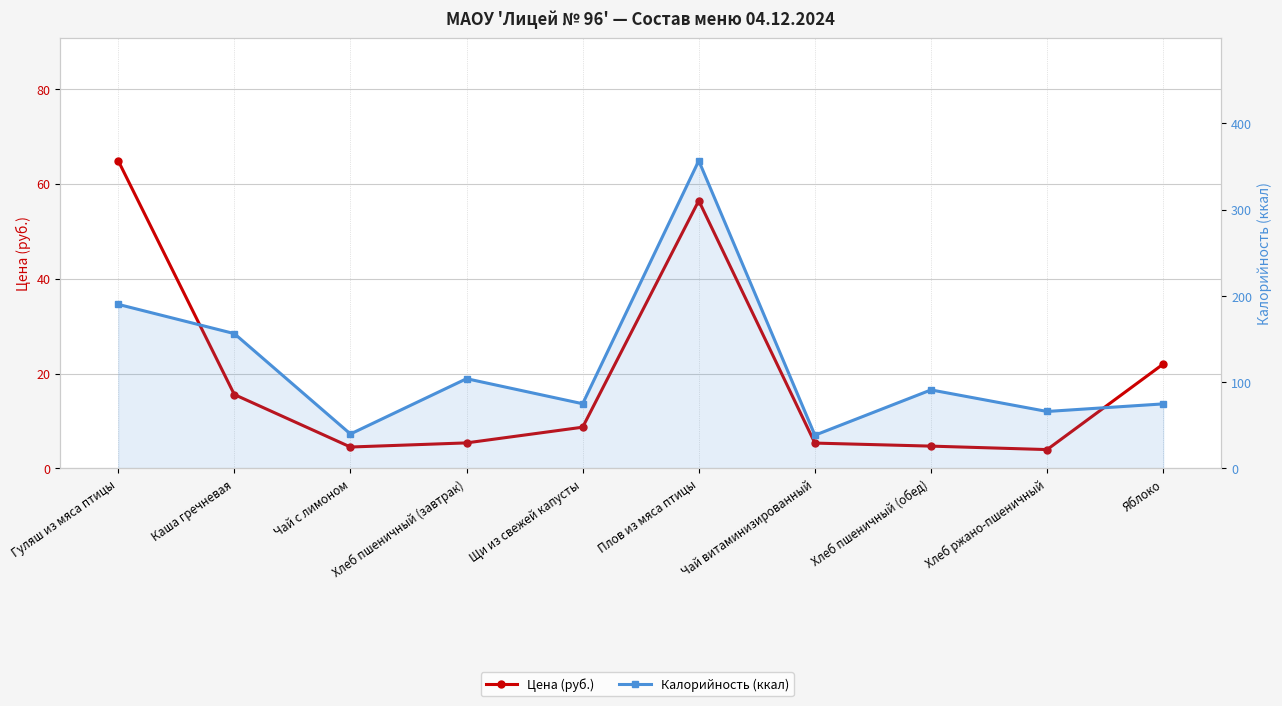

What is the difference between the maximum and minimum values in the Калорийность (ккал) series?

318.1